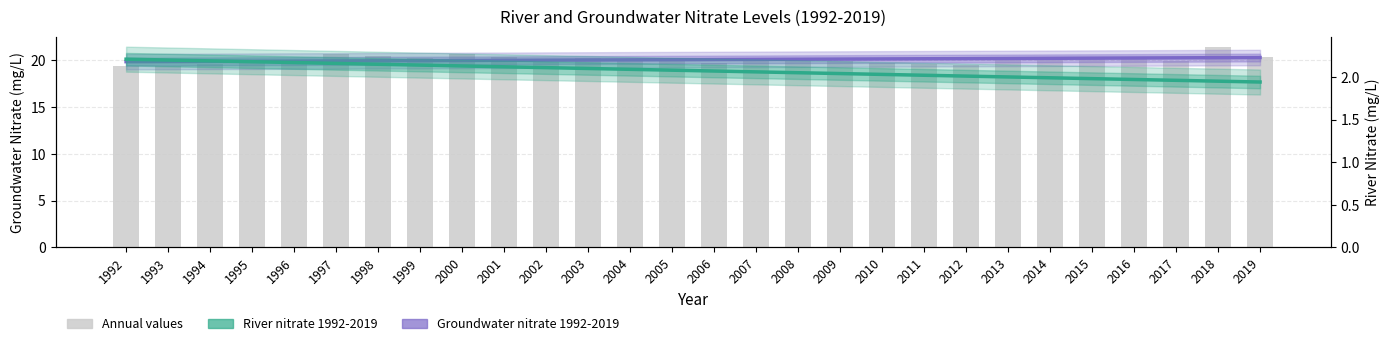

The River trend 1992-2019 series shows 2.0 at 2014. True or false?

True